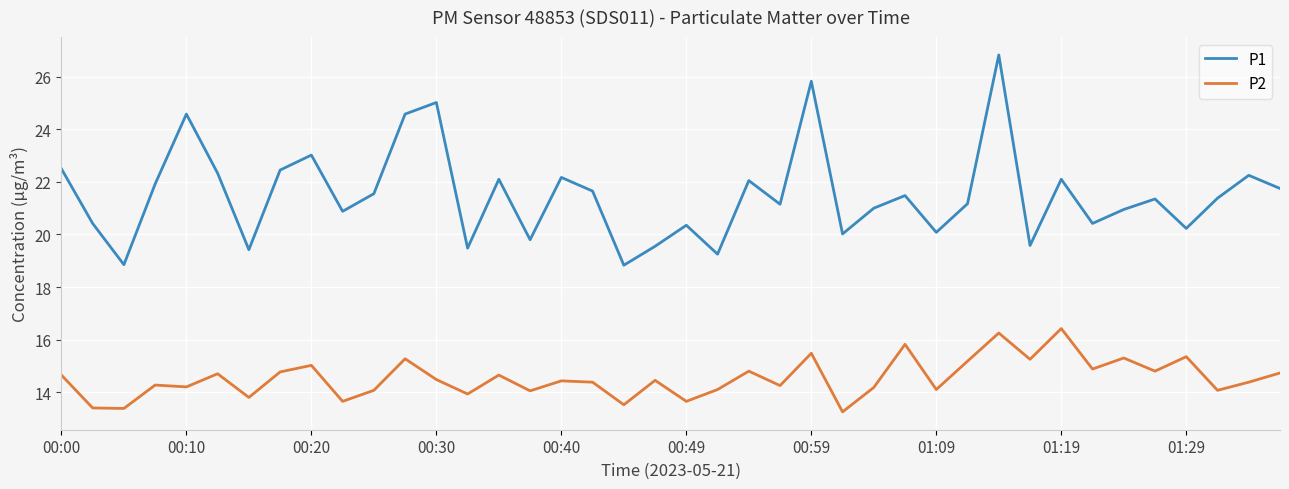

What are all the series names shown in the legend?

P1, P2